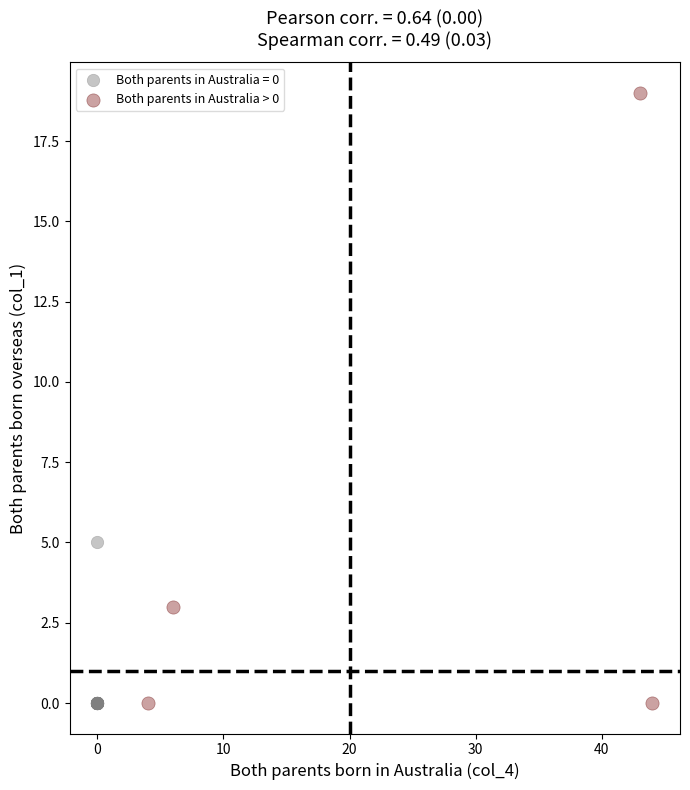

Which series has the widest spread of Y values?

Both parents in Australia > 0